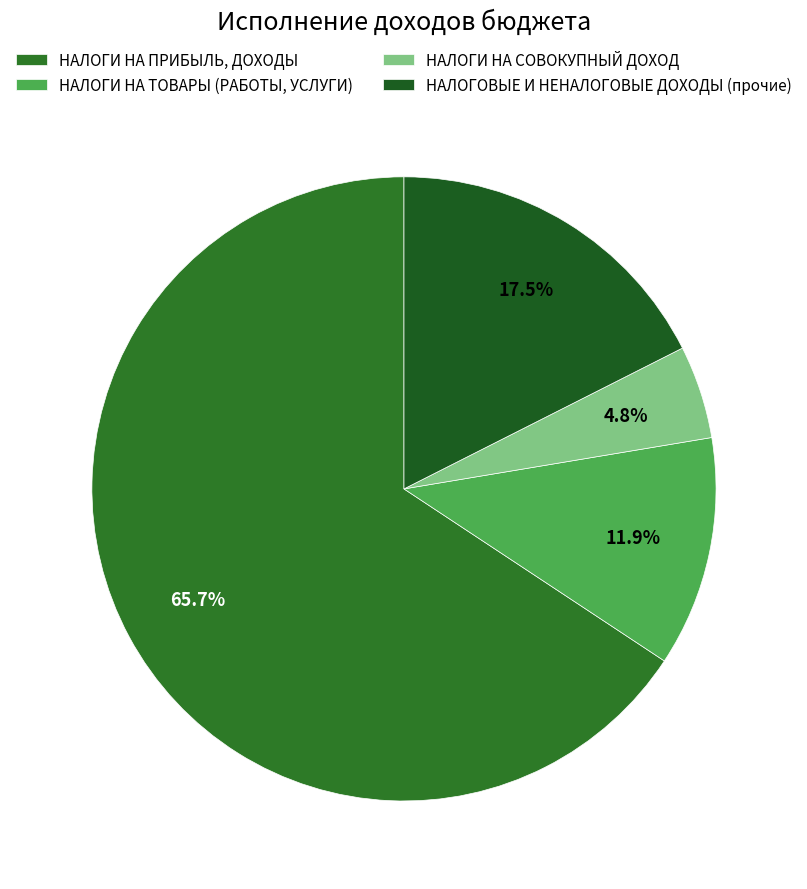

Count the number of slices in the pie.

4